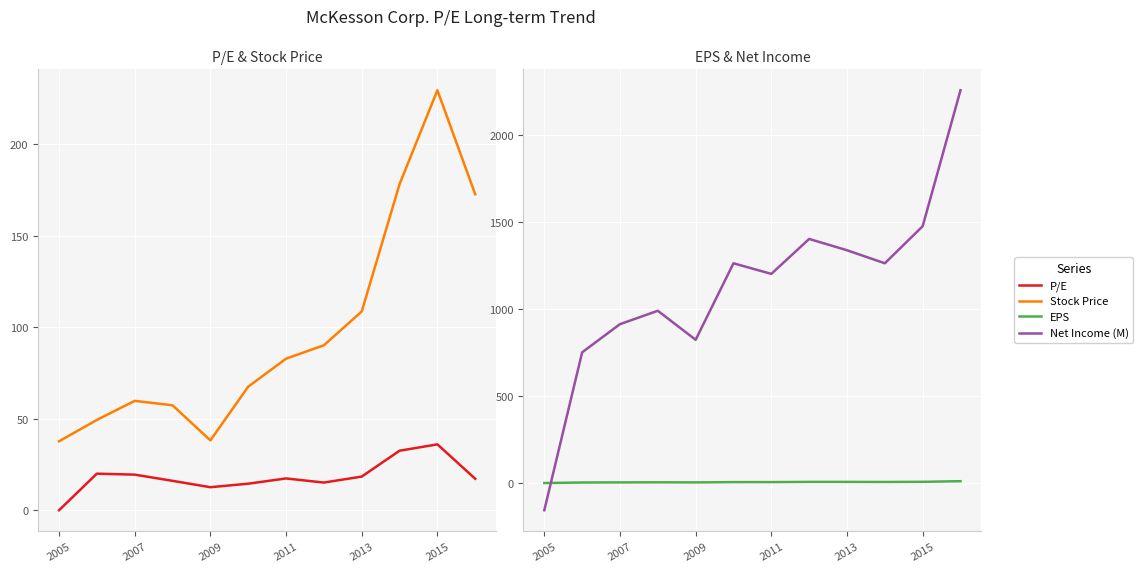

What value does the P/E series have at 11?

17.2